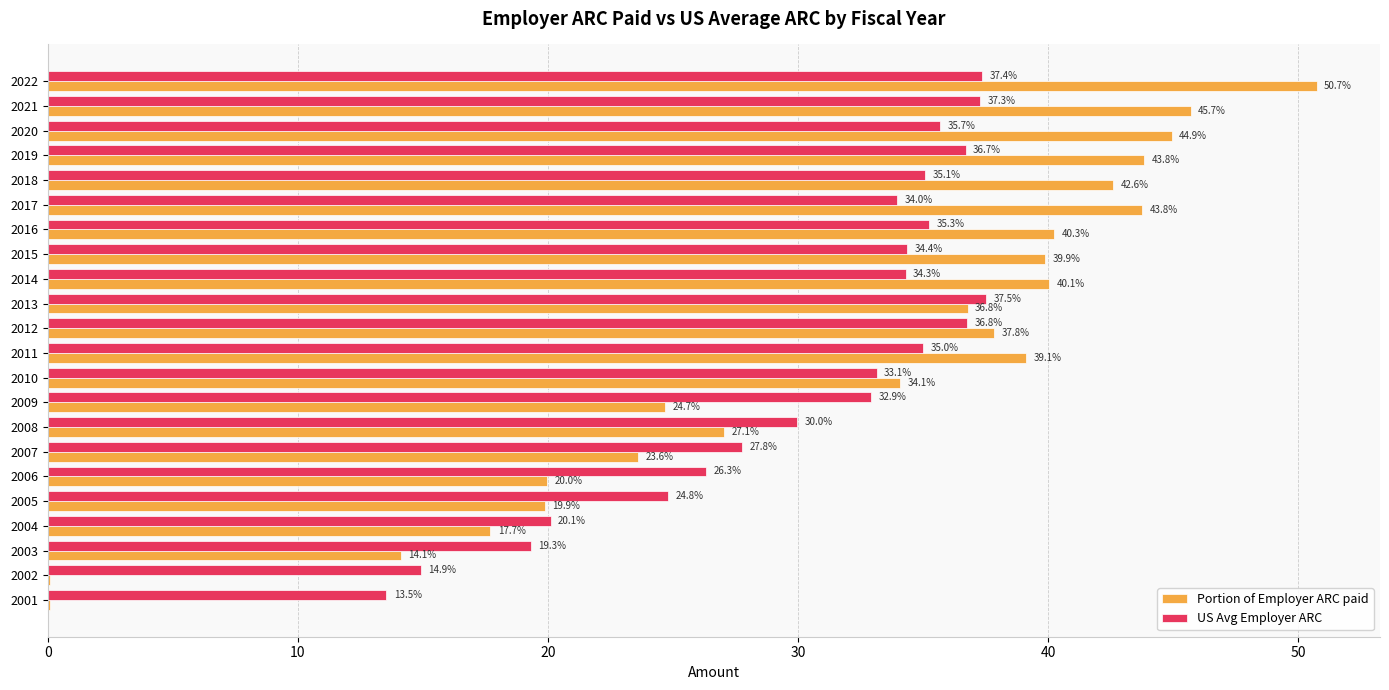

At which label is Portion of Employer ARC paid closest to 25?

2009